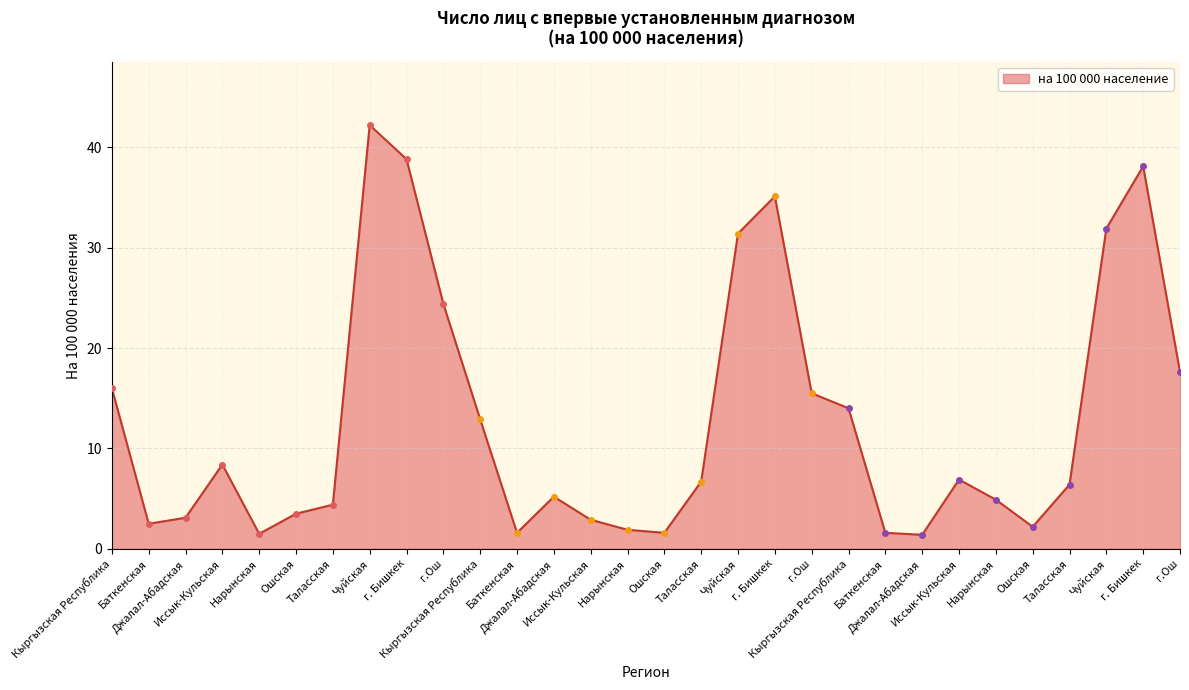

How many lines are shown in the chart?

1